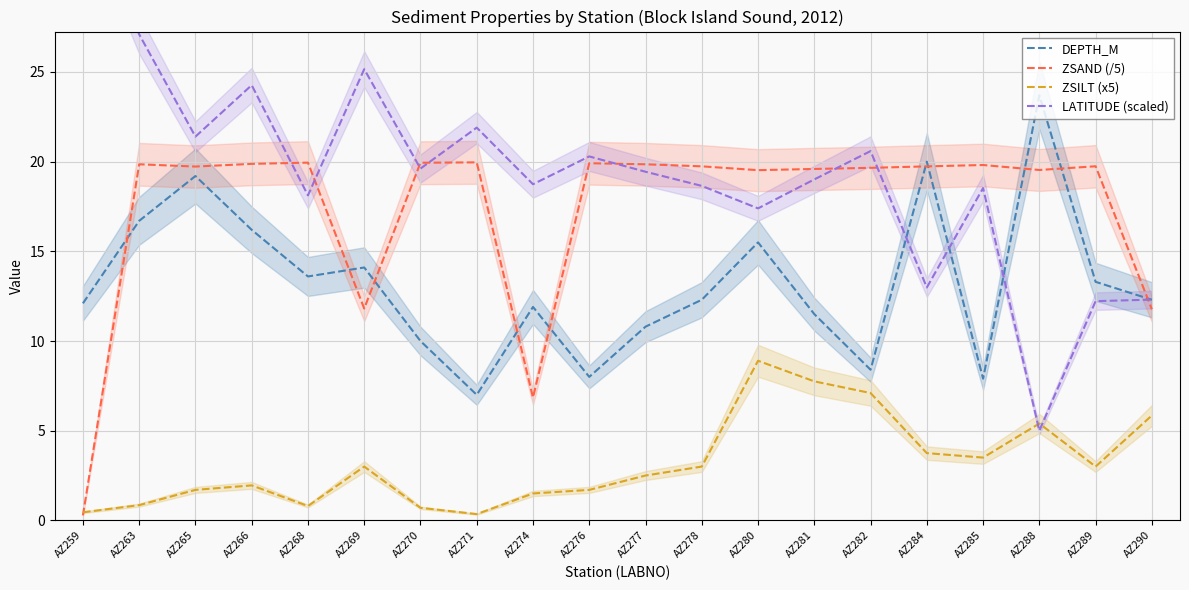

What are all the series names shown in the legend?

DEPTH_M, ZSAND (/5), ZSILT (x5), LATITUDE (scaled)